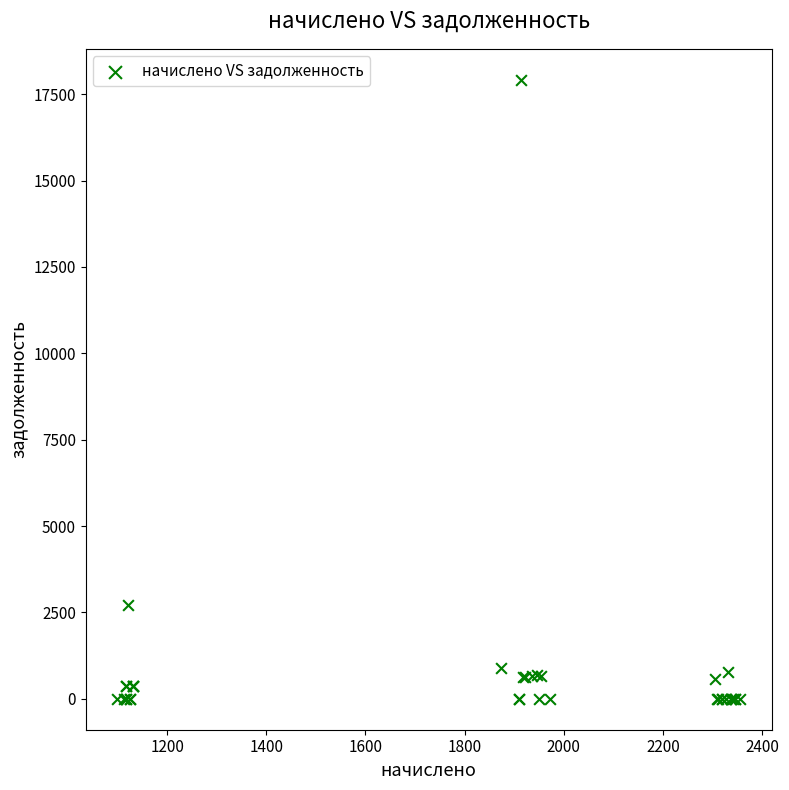

What Y value in the scatter plot is closest to 8958?

2700.3